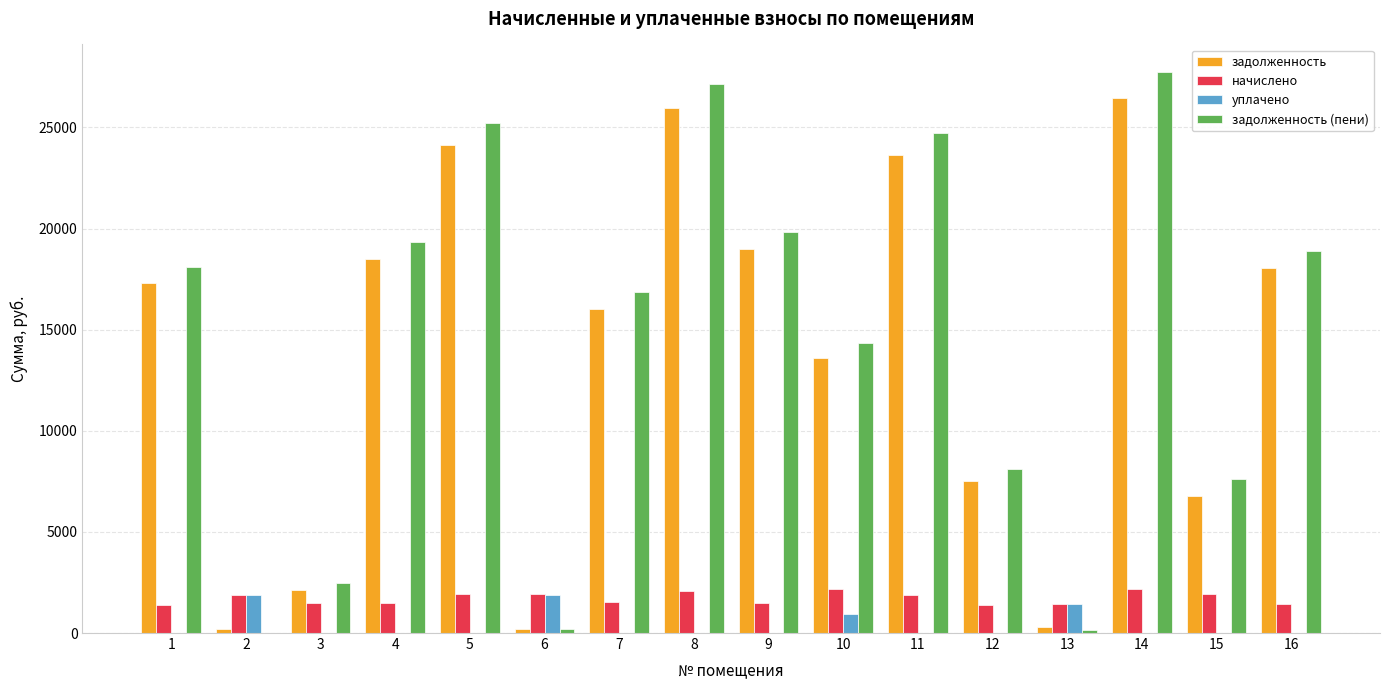

What is the highest value of the задолженность series?

26465.3